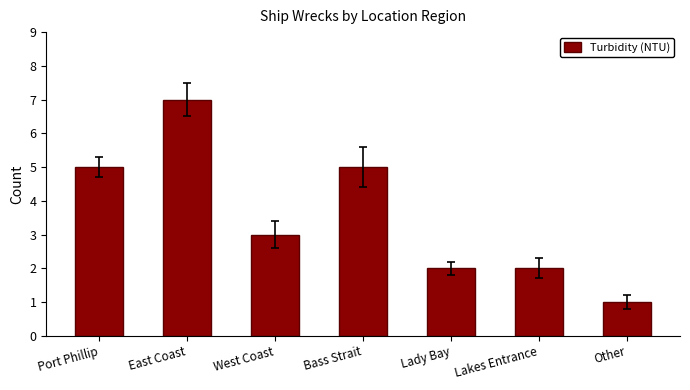

What position from the right is Other?

1